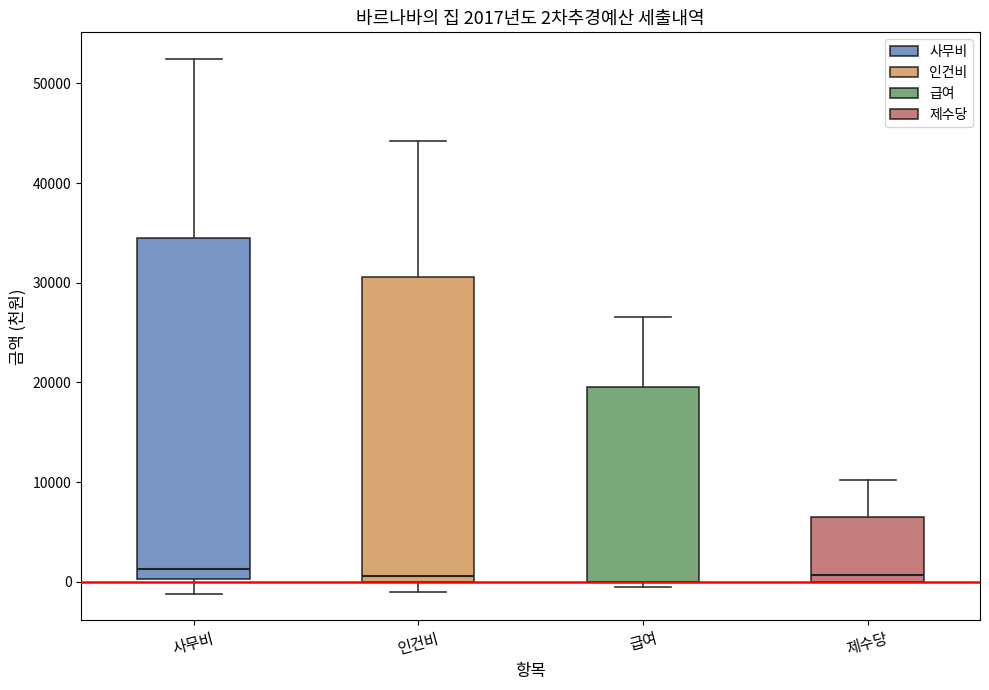

Comparing the boxes themselves (not the whiskers), which one is the tallest?

사무비